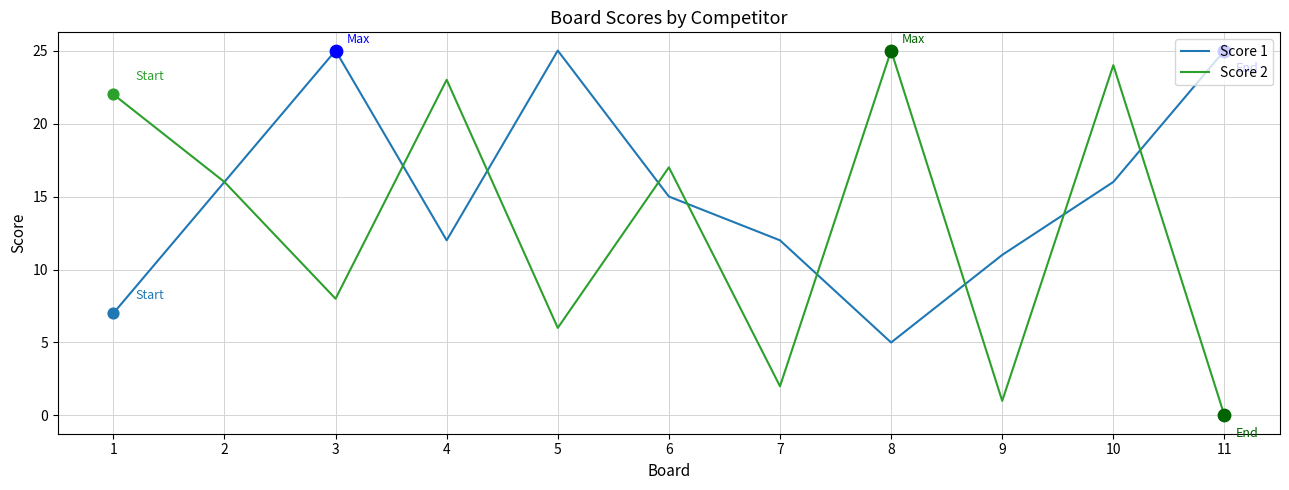

At which category is the sum across all series the highest?

10